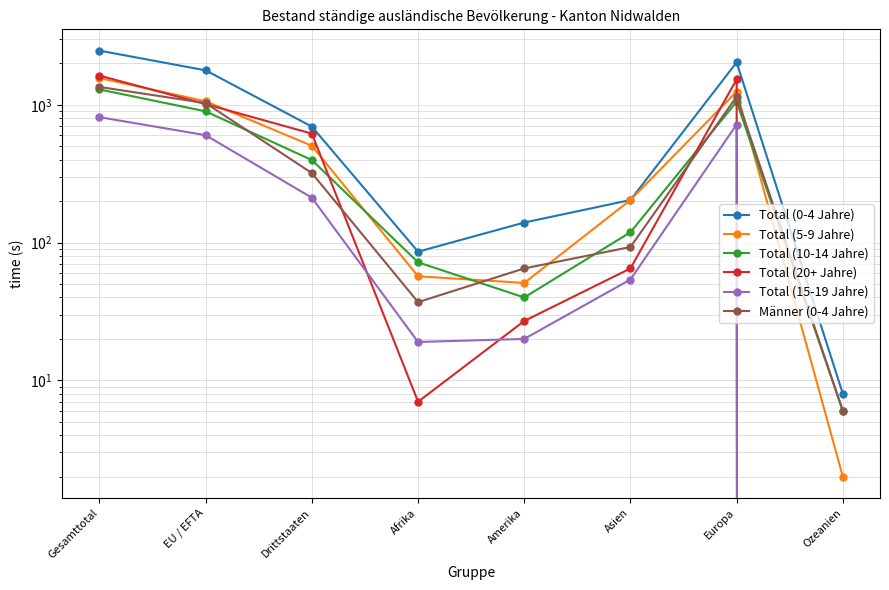

Which category has the lowest value across all series?

Ozeanien